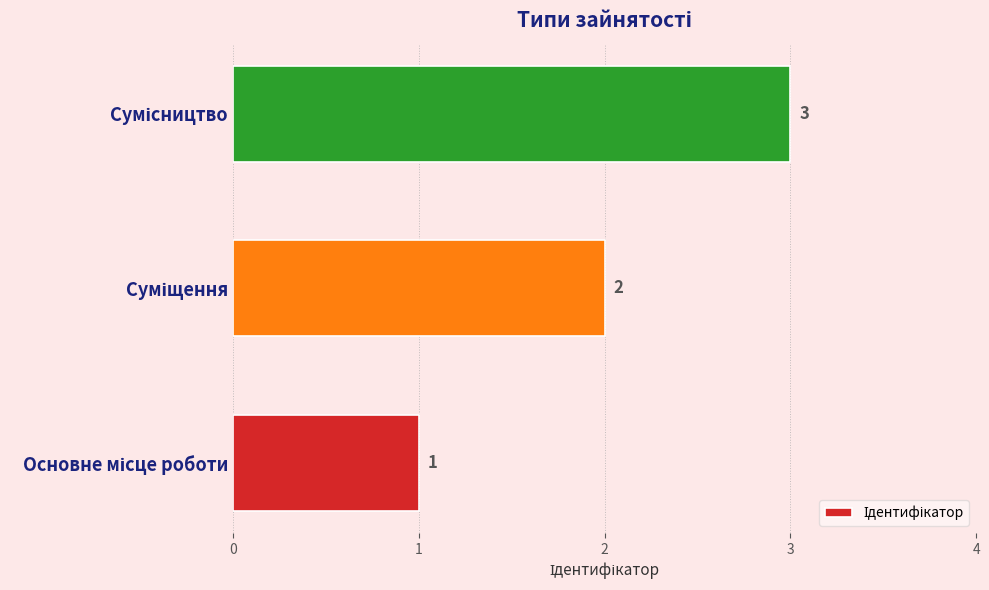

What is the greatest value displayed?

3